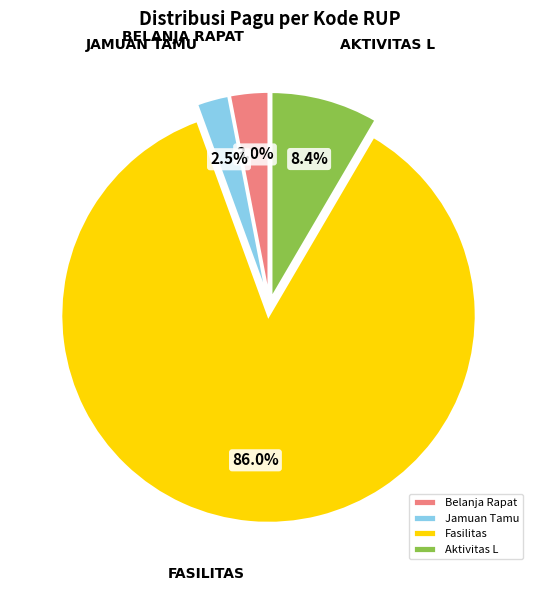

Is there any slice that represents more than half of the pie?

Yes